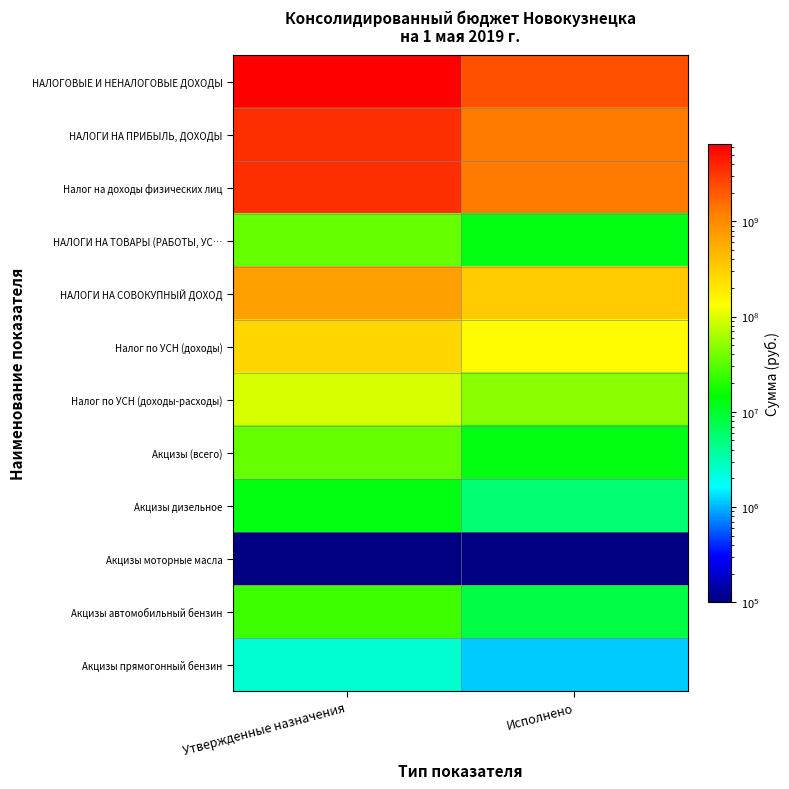

Reading left to right, what are all the values shown in this chart?

НАЛОГОВЫЕ И НЕНАЛОГОВЫЕ ДОХОДЫ: Утвержденные назначения=6503121000.0	Исполнено=2290438596.8
НАЛОГИ НА ПРИБЫЛЬ, ДОХОДЫ: Утвержденные назначения=3472103000.0	Исполнено=1307903325.2
Налог на доходы физических лиц: Утвержденные назначения=3472103000.0	Исполнено=1307903325.2
НАЛОГИ НА ТОВАРЫ (РАБОТЫ, УС…: Утвержденные назначения=35002600.0	Исполнено=12439999.0
НАЛОГИ НА СОВОКУПНЫЙ ДОХОД: Утвержденные назначения=705835000.0	Исполнено=342109986.8
Налог по УСН (доходы): Утвержденные назначения=270000000.0	Исполнено=139413882.4
Налог по УСН (доходы-расходы): Утвержденные назначения=94000000.0	Исполнено=47758567.3
Акцизы (всего): Утвержденные назначения=35002600.0	Исполнено=12439999.0
Акцизы дизельное: Утвержденные назначения=12692900.0	Исполнено=5598418.1
Акцизы моторные масла: Утвержденные назначения=89000.0	Исполнено=40865.4
Акцизы автомобильный бензин: Утвержденные назначения=24581000.0	Исполнено=7957893.5
Акцизы прямогонный бензин: Утвержденные назначения=2360300.0	Исполнено=1157177.9